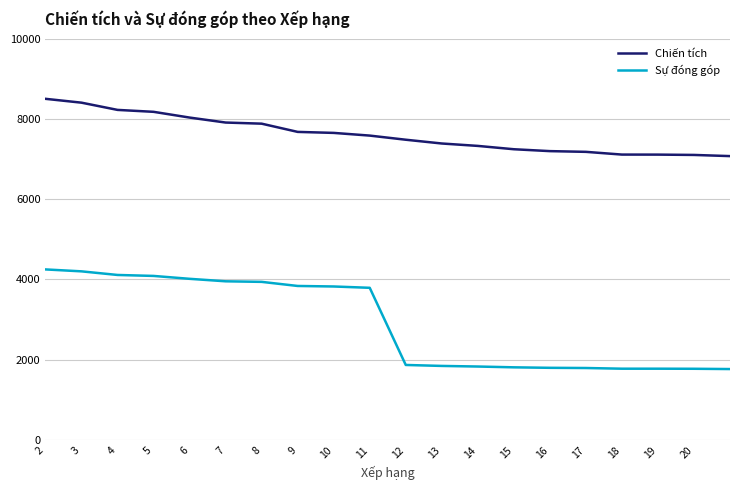

Which series has the widest spread of values?

Sự đóng góp